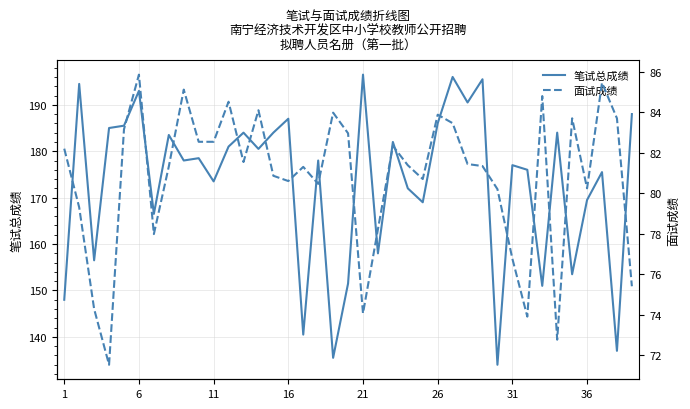

Is it true that 笔试总成绩 equals 186.0 at 25?

True